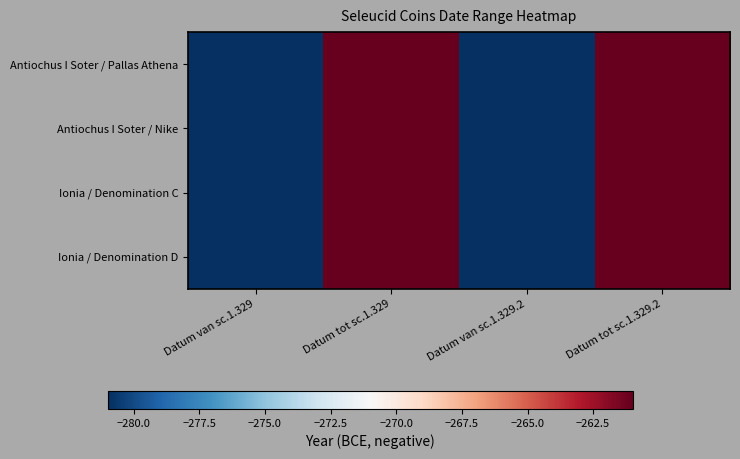

At which category is the sum across all series the highest?

Datum tot sc.1.329